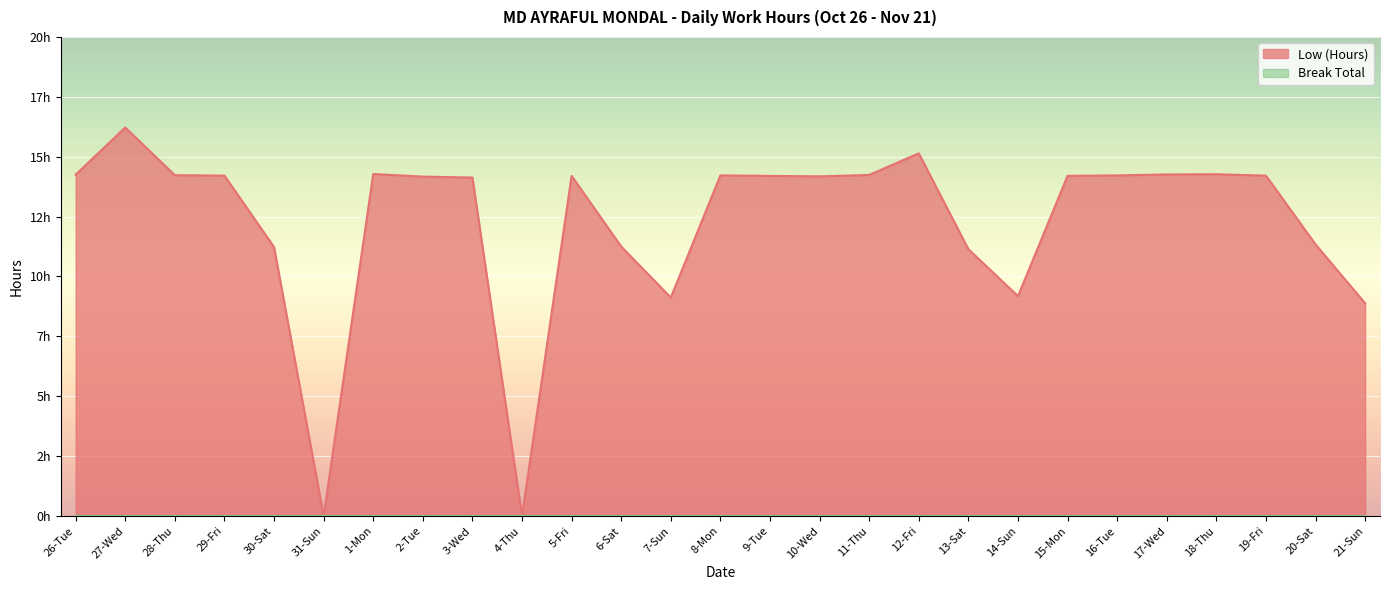

How many values are above zero?

25